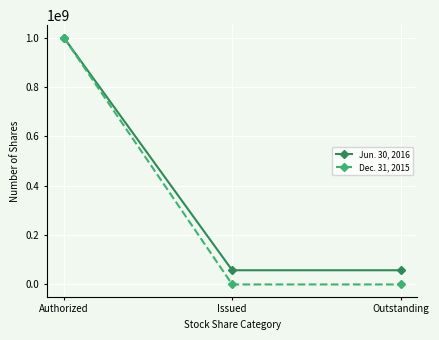

What is the label of the 1st point from the right?

Outstanding